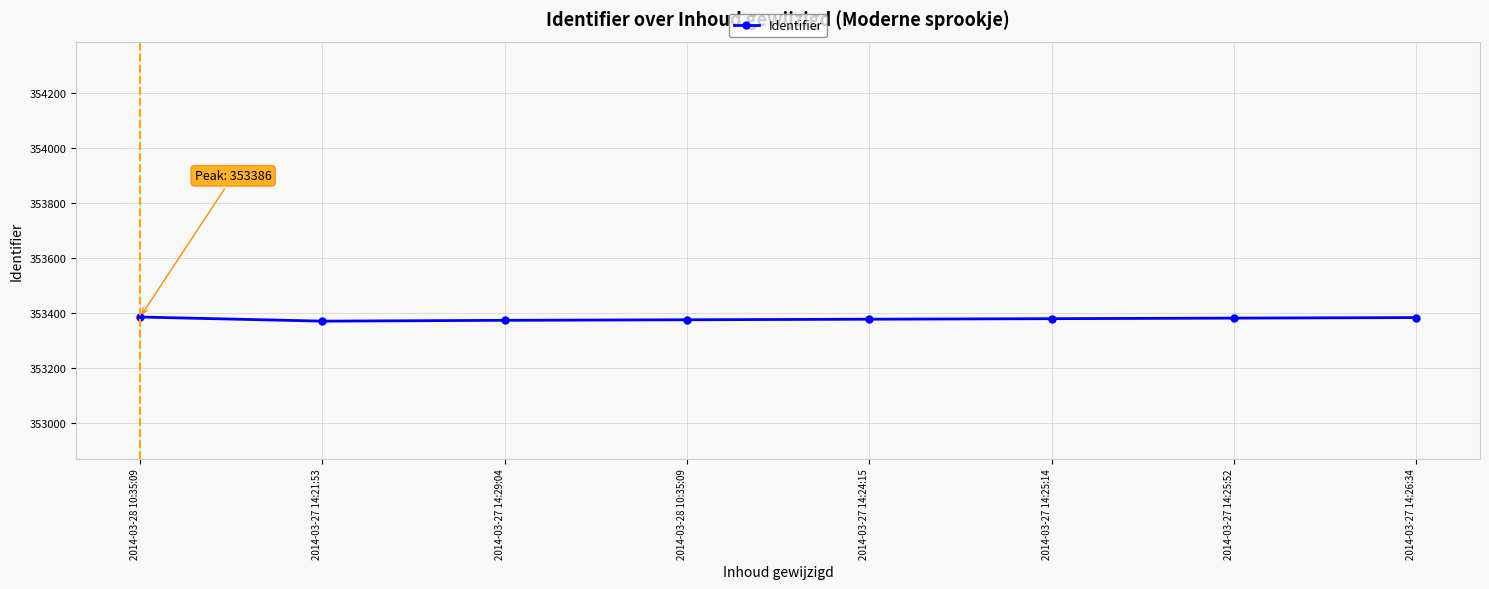

How many values are between 353376 and 353384?

5